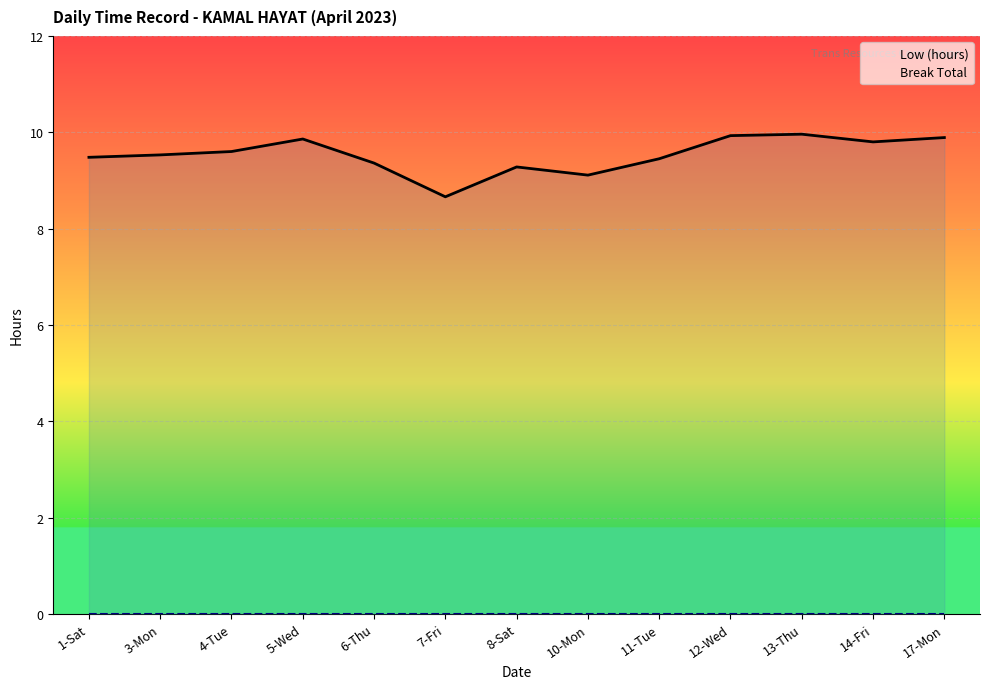

What position from the left is 8-Sat?

7